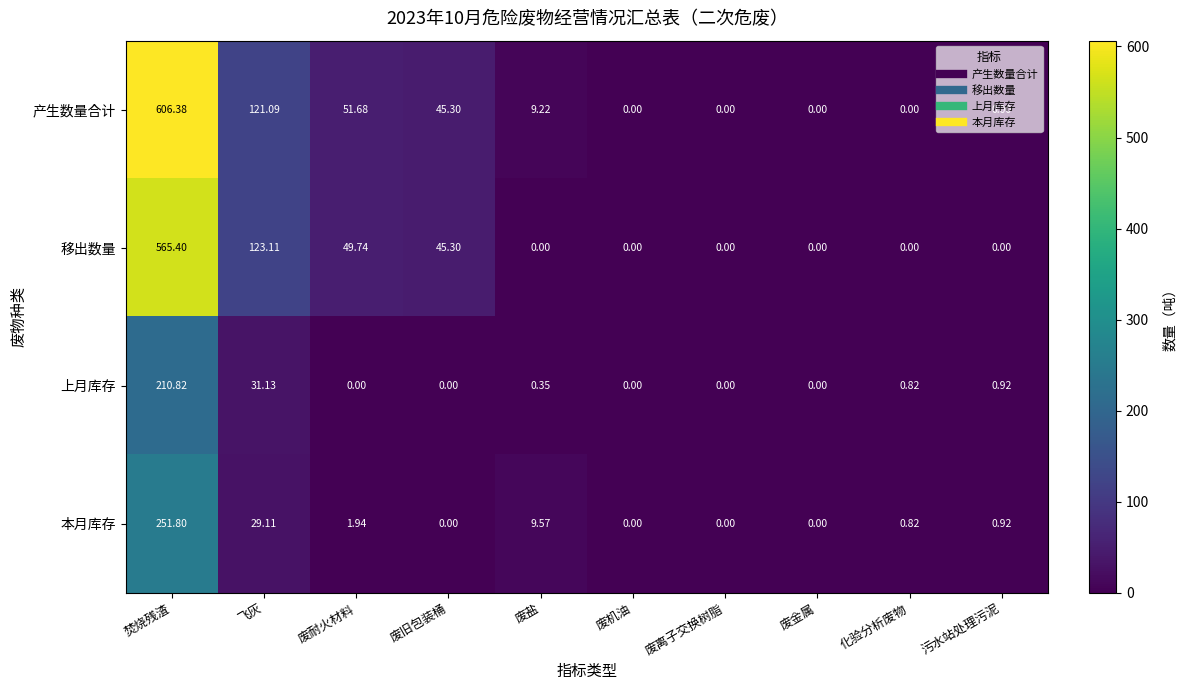

What is the total value across all series at 化验分析废物?

1.6